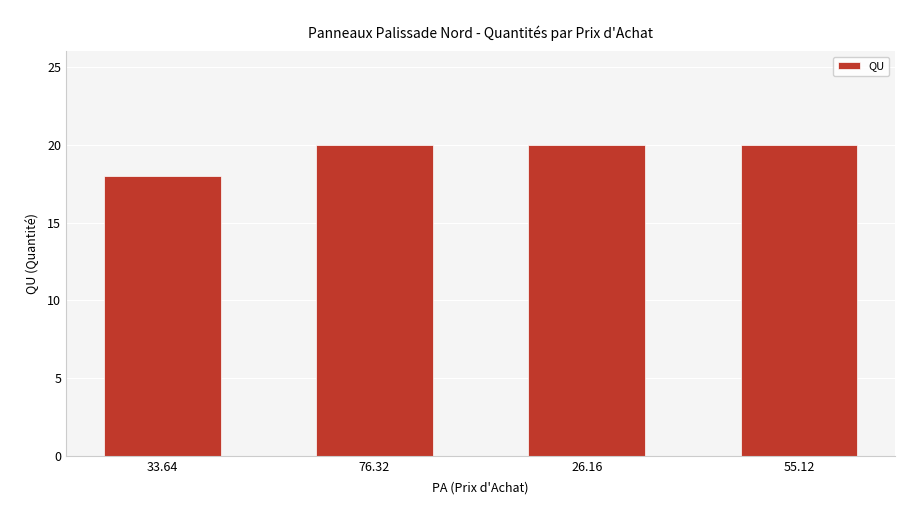

The value at 55.12 is 20. True or false?

True